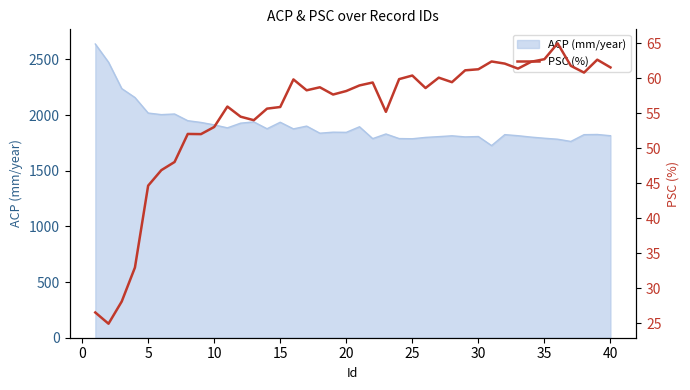

What is the maximum value for ACP (mm/year)?

2637.6